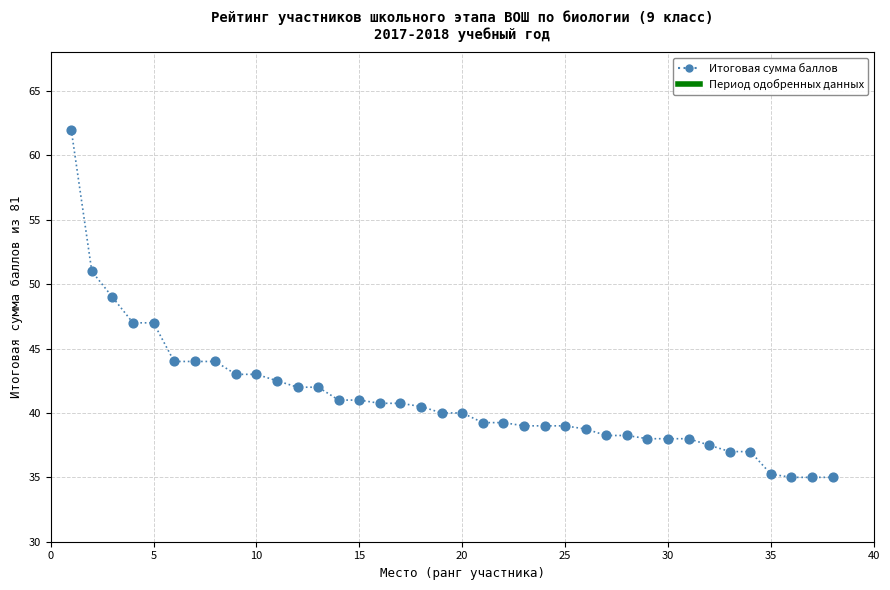

What is the range of X values (max minus min)?

37.0